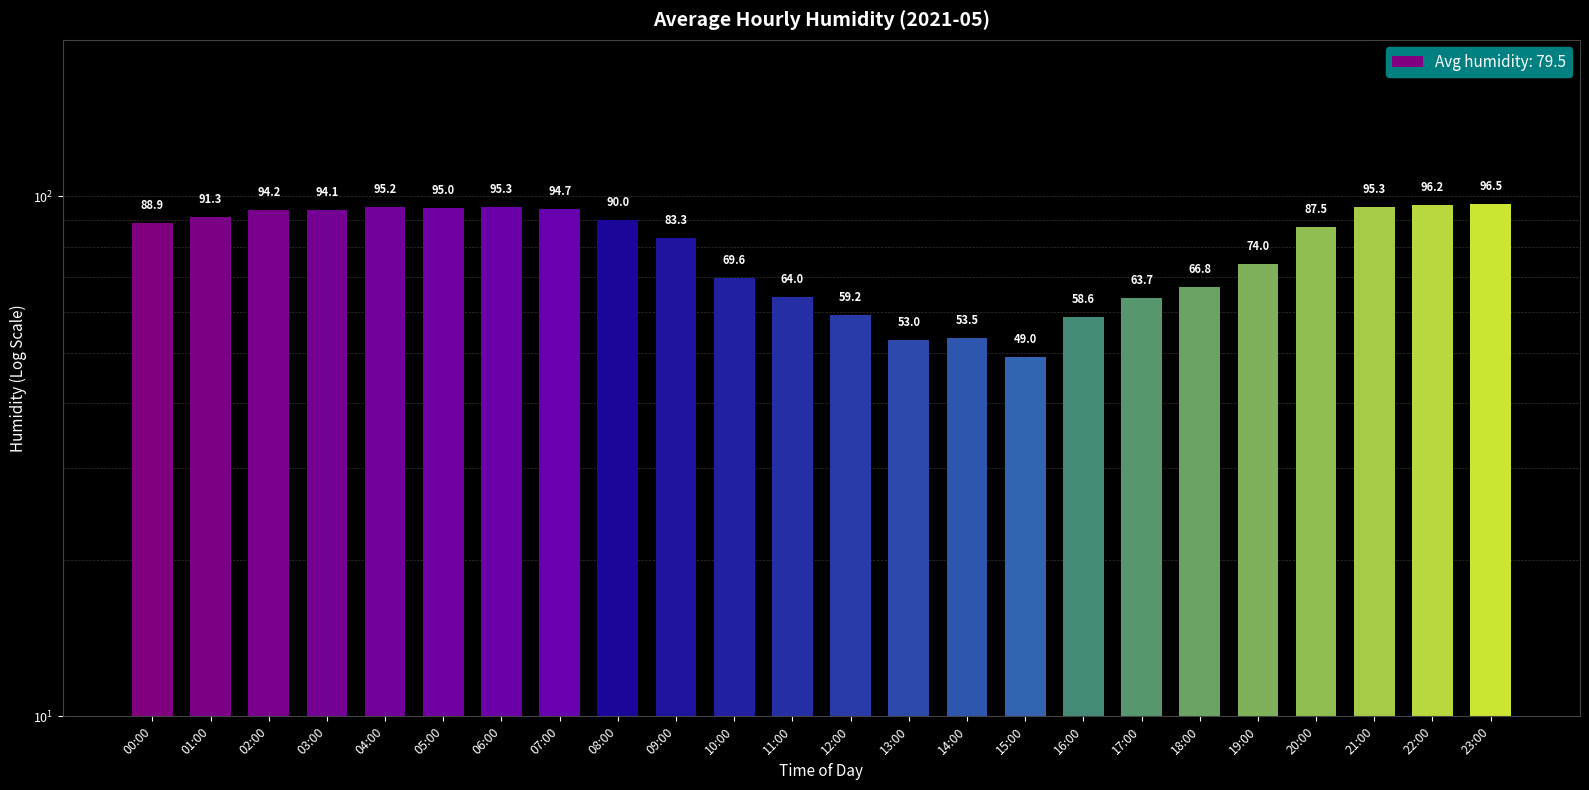

Which label corresponds to the largest value in the chart?

23:00